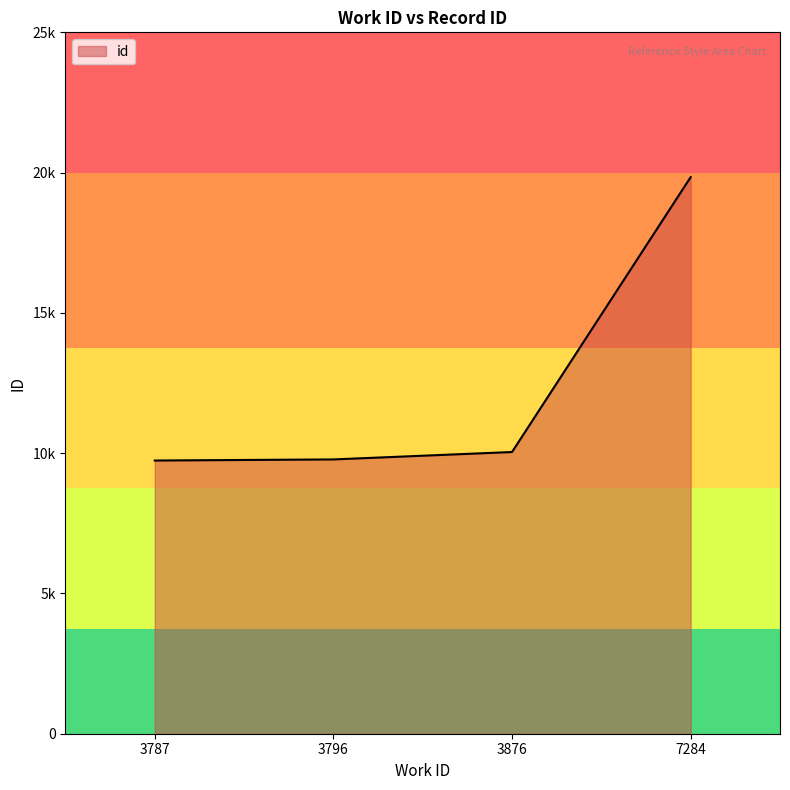

Reading left to right, extract all data points from this chart.

9738	9777	10041	19840